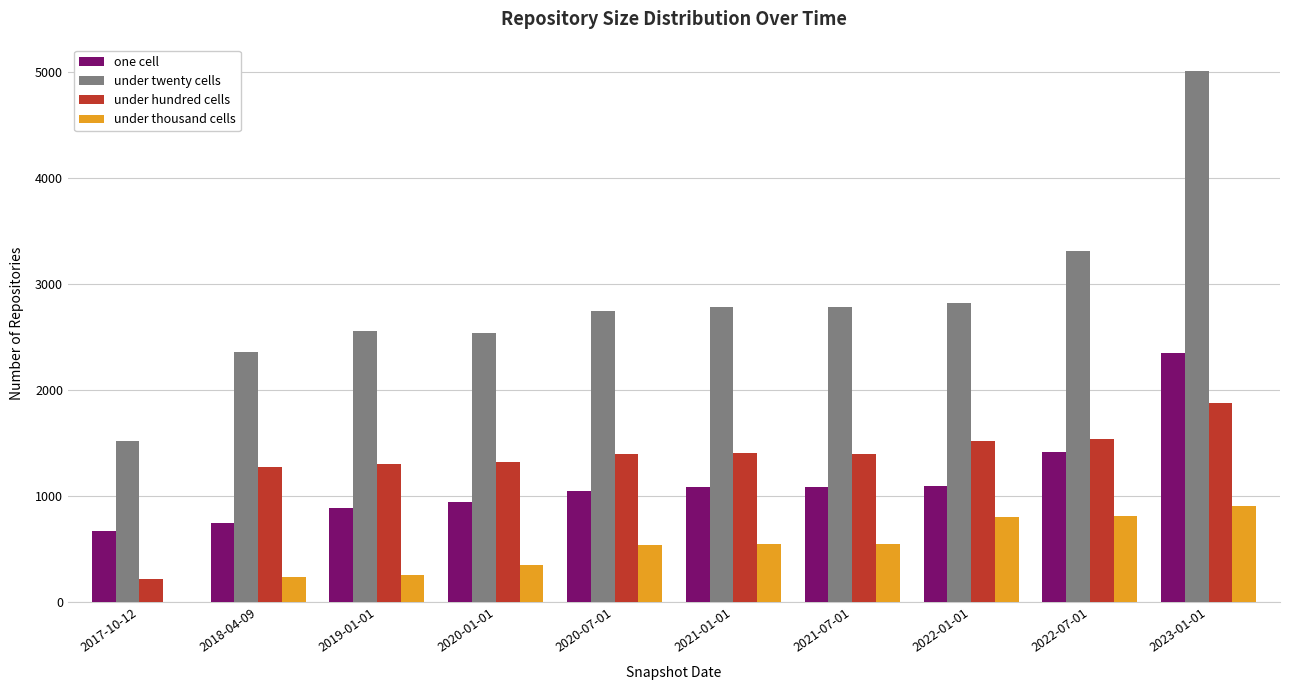

Which series has the largest total across all categories?

under twenty cells